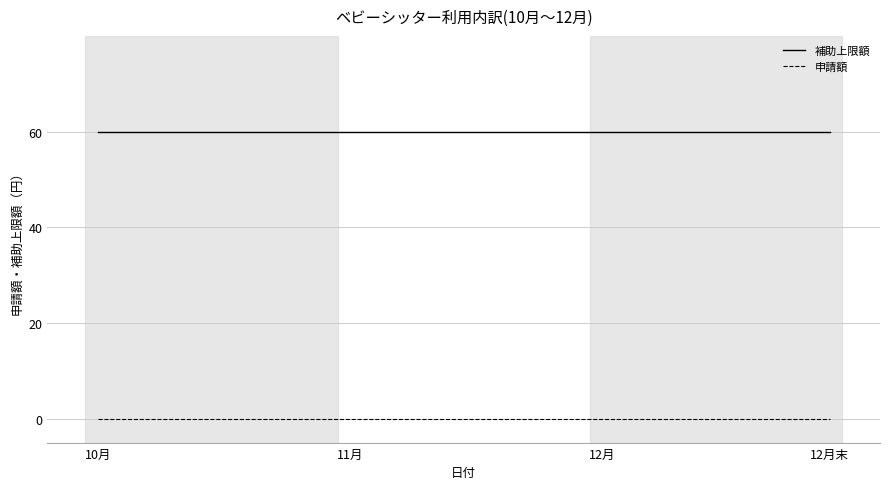

How many lines are shown in the chart?

2